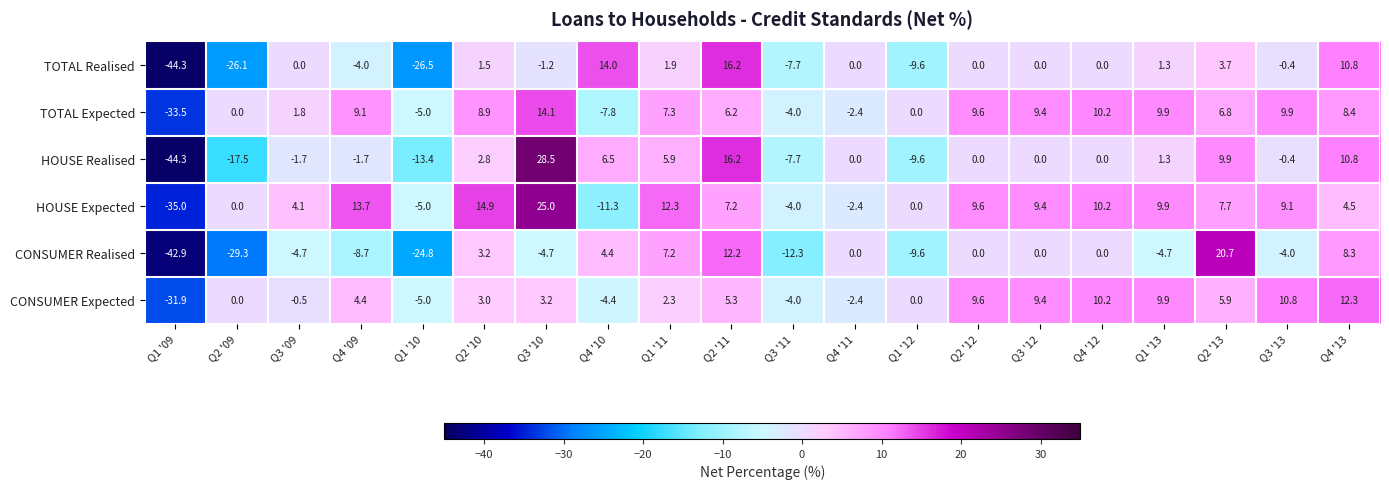

How many series are shown in this chart?

6